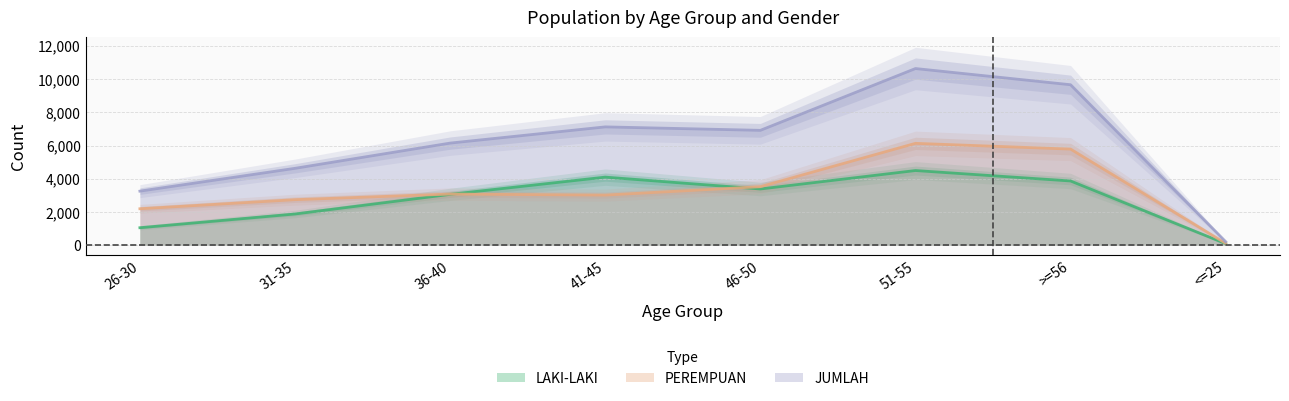

What position from the left is 26-30?

1